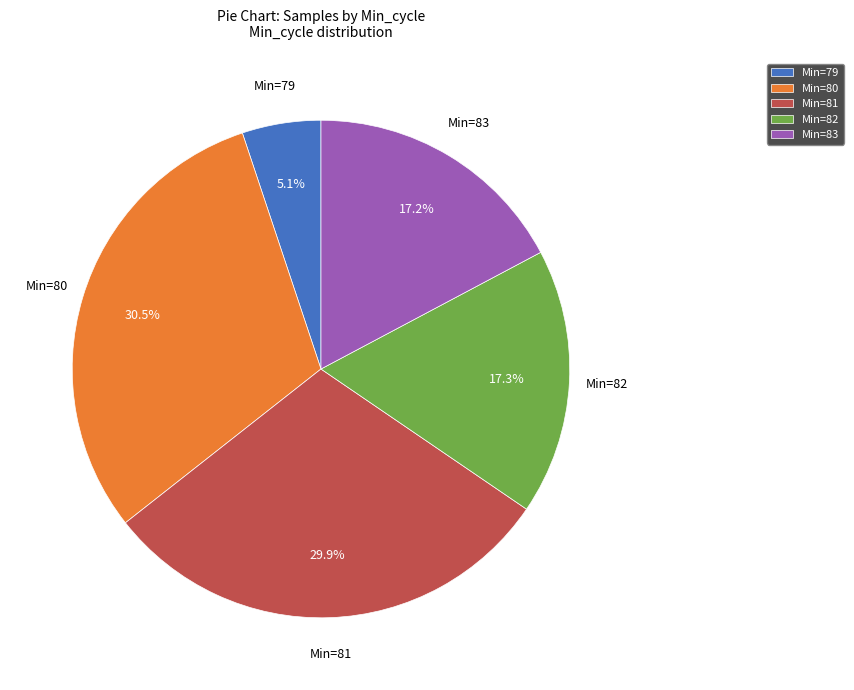

Which has a higher value, Min=82 or Min=79?

Min=82